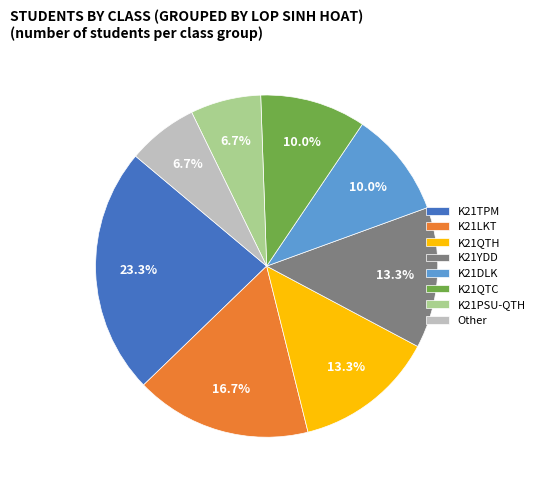

Is it true that K21YDD is 13% of the pie?

True